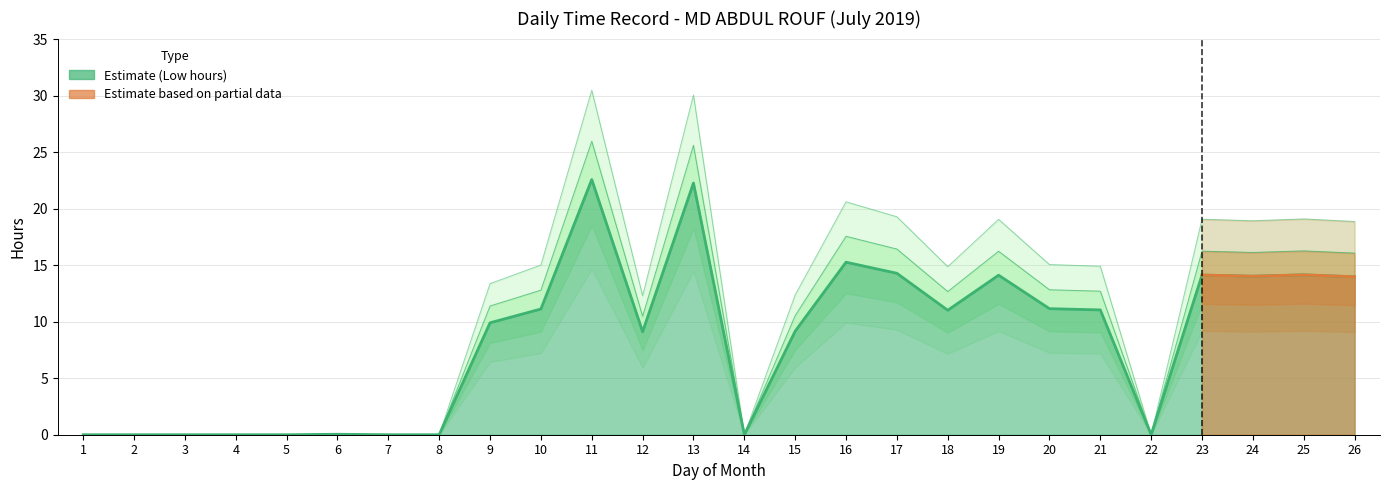

Reading left to right, what are all the values shown in this chart?

0.0	0.0	0.0	0.0	0.0	0.0	0.0	0.0	9.9	11.1	22.6	9.1	22.3	0.0	9.2	15.3	14.3	11.0	14.1	11.2	11.0	0.0	14.1	14.0	14.1	14.0